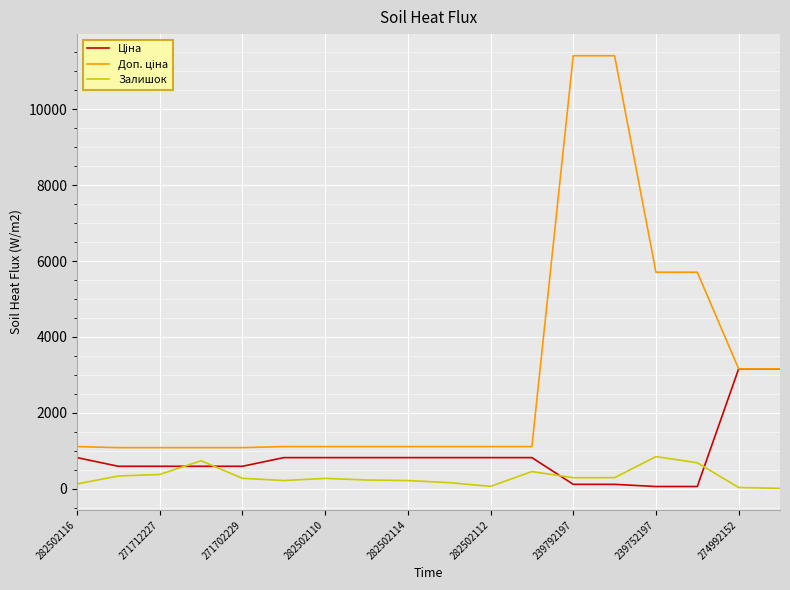

How many lines are shown in the chart?

3